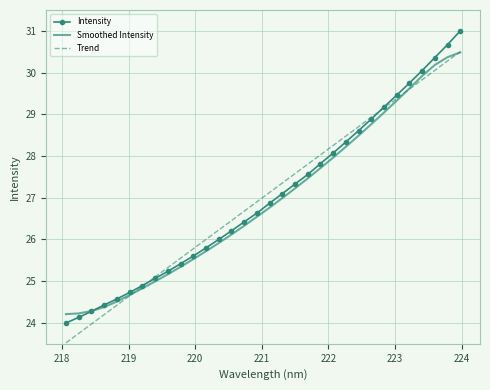

Count the number of data series in this chart.

3